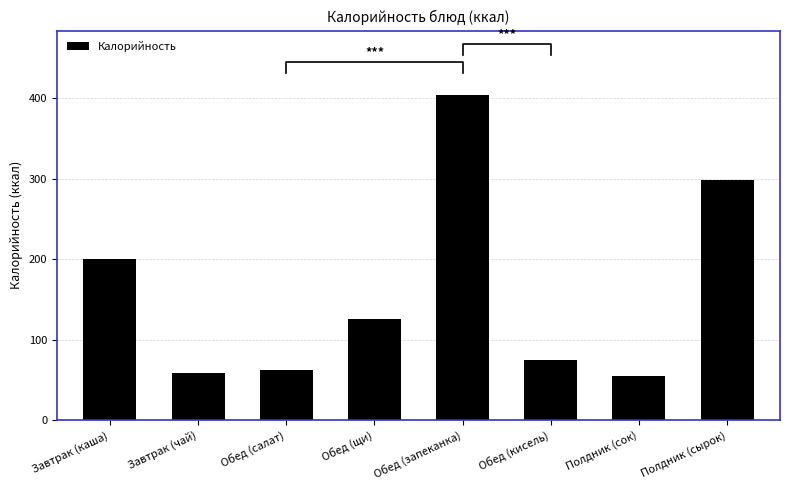

Which label corresponds to the largest value in the chart?

Обед (запеканка)